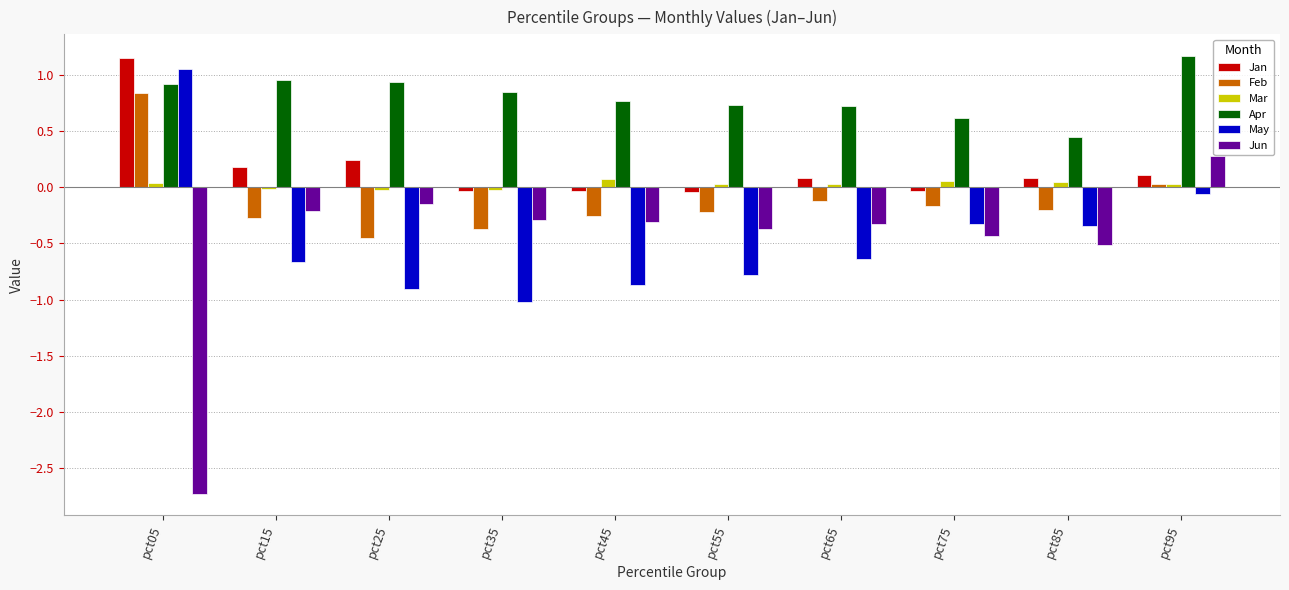

How many values in the May series are below 0?

9